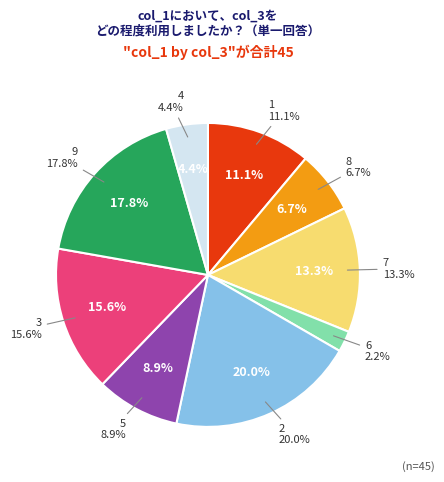

Is it true that 4 is 10% of the pie?

False